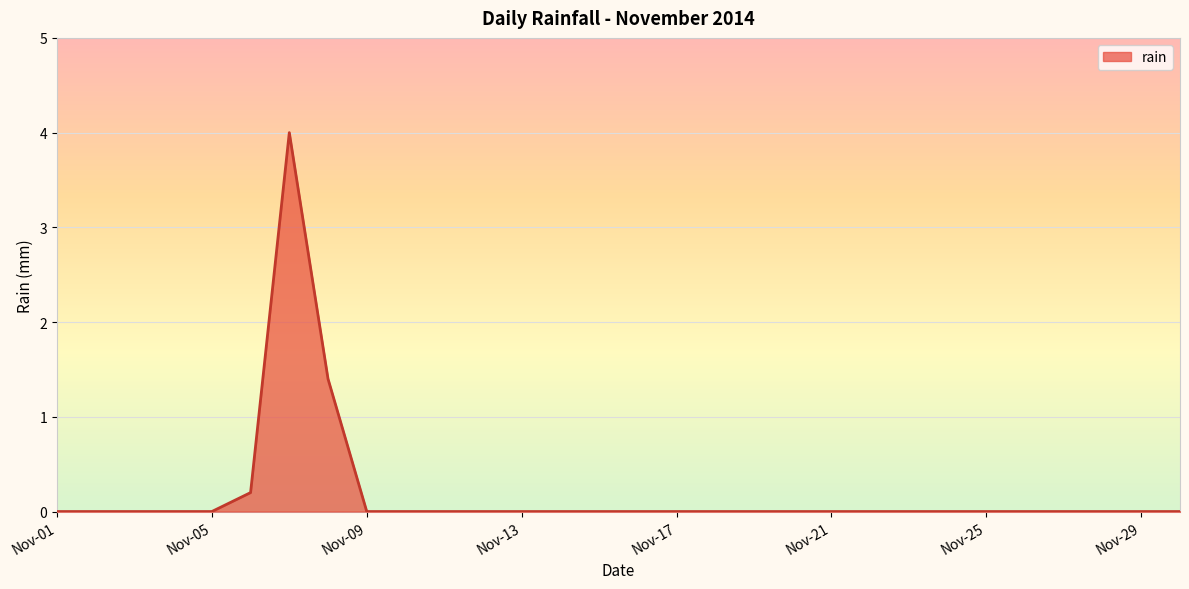

What is the greatest value displayed?

4.0